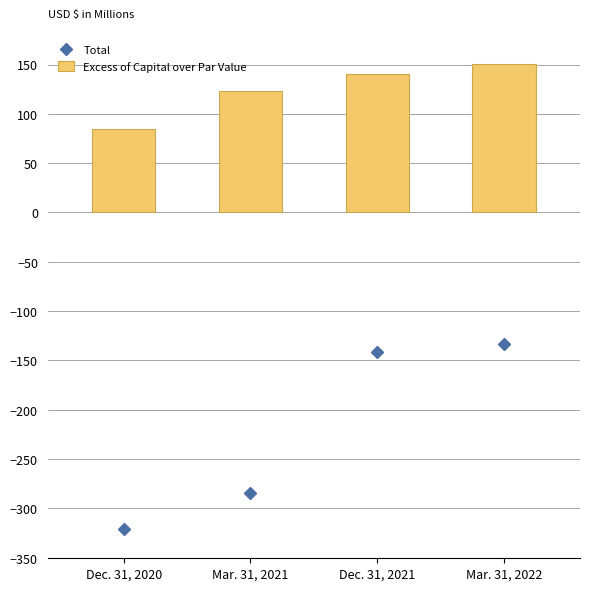

Does the chart contain any negative values?

Yes